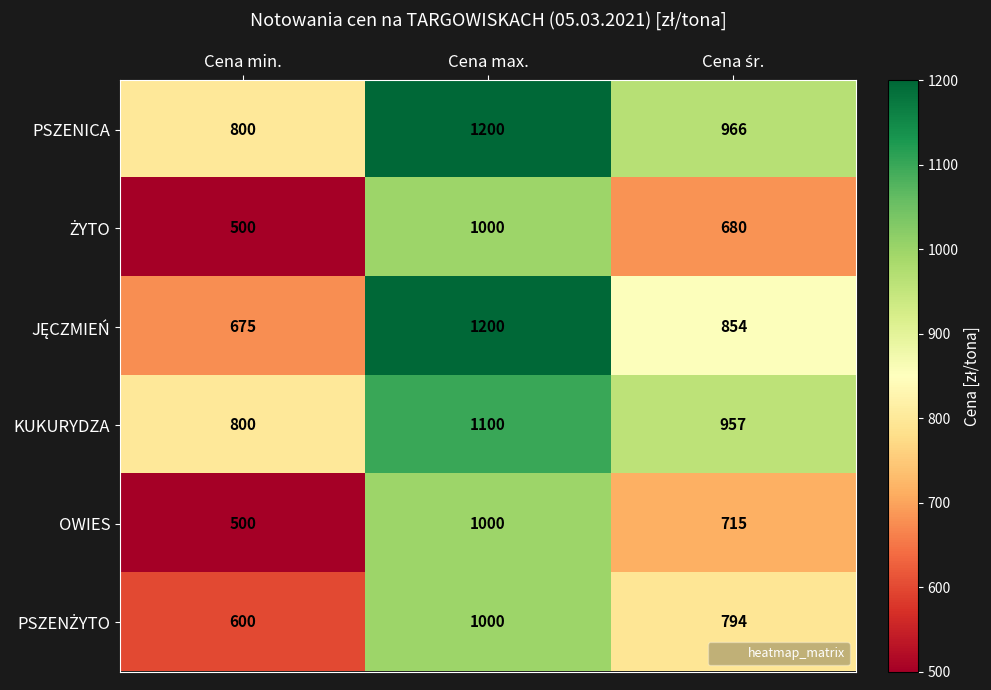

Which series has the largest total across all categories?

PSZENICA